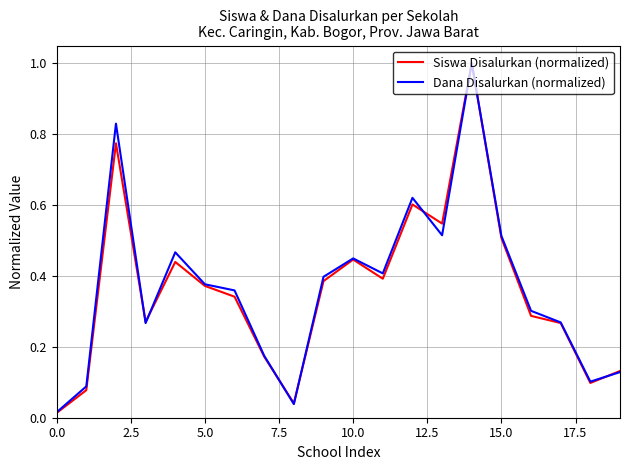

What are all the series names shown in the legend?

Siswa Disalurkan (normalized), Dana Disalurkan (normalized)